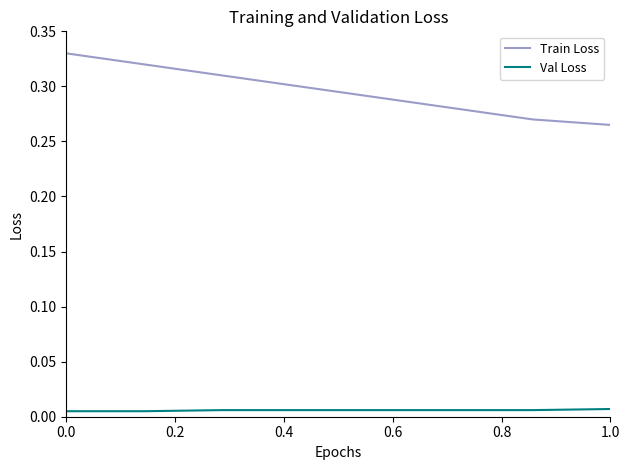

Rank the series by their average value, from lowest to highest.

Val Loss, Train Loss